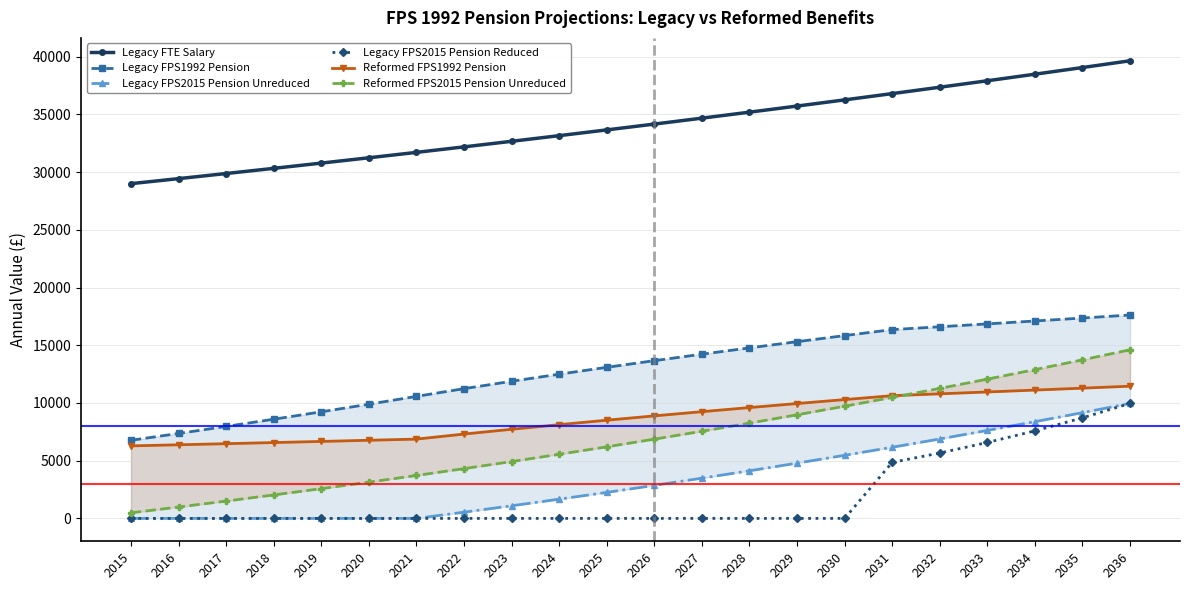

Reading left to right, extract all data points from this chart.

Legacy FTE Salary: 2015=29000	2016=29435	2017=29877	2018=30325	2019=30780	2020=31241	2021=31710	2022=32186	2023=32668	2024=33158	2025=33656	2026=34161	2027=34673	2028=35193	2029=35721	2030=36257	2031=36801	2032=37353	2033=37913	2034=38482	2035=39059	2036=39645
Legacy FPS1992 Pension: 2015=6767	2016=7359	2017=7967	2018=8592	2019=9234	2020=9893	2021=10570	2022=11239	2023=11879	2024=12494	2025=13088	2026=13664	2027=14225	2028=14772	2029=15309	2030=15836	2031=16356	2032=16601	2033=16850	2034=17103	2035=17359	2036=17620
Legacy FPS2015 Pension Unreduced: 2015=0	2016=0	2017=0	2018=0	2019=0	2020=0	2021=0	2022=539	2023=1094	2024=1666	2025=2255	2026=2861	2027=3485	2028=4126	2029=4787	2030=5466	2031=6164	2032=6882	2033=7621	2034=8380	2035=9160	2036=9961
Legacy FPS2015 Pension Reduced: 2015=0	2016=0	2017=0	2018=0	2019=0	2020=0	2021=0	2022=0	2023=0	2024=0	2025=0	2026=0	2027=0	2028=0	2029=0	2030=0	2031=4851	2032=5664	2033=6577	2034=7584	2035=8711	2036=9961
Reformed FPS1992 Pension: 2015=6283	2016=6378	2017=6473	2018=6570	2019=6669	2020=6769	2021=6870	2022=7306	2023=7722	2024=8121	2025=8507	2026=8882	2027=9246	2028=9602	2029=9951	2030=10294	2031=10631	2032=10791	2033=10953	2034=11117	2035=11284	2036=11453
Reformed FPS2015 Pension Unreduced: 2015=486	2016=986	2017=1501	2018=2032	2019=2578	2020=3140	2021=3718	2022=4313	2023=4925	2024=5554	2025=6201	2026=6866	2027=7550	2028=8253	2029=8975	2030=9717	2031=10479	2032=11262	2033=12066	2034=12892	2035=13739	2036=14609